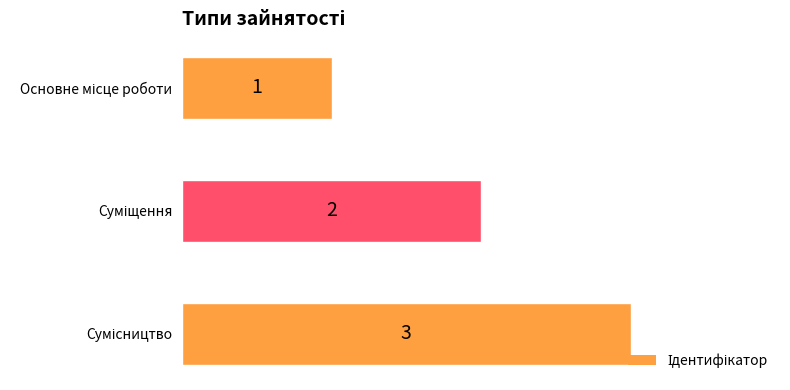

Count the number of categories in the chart.

3